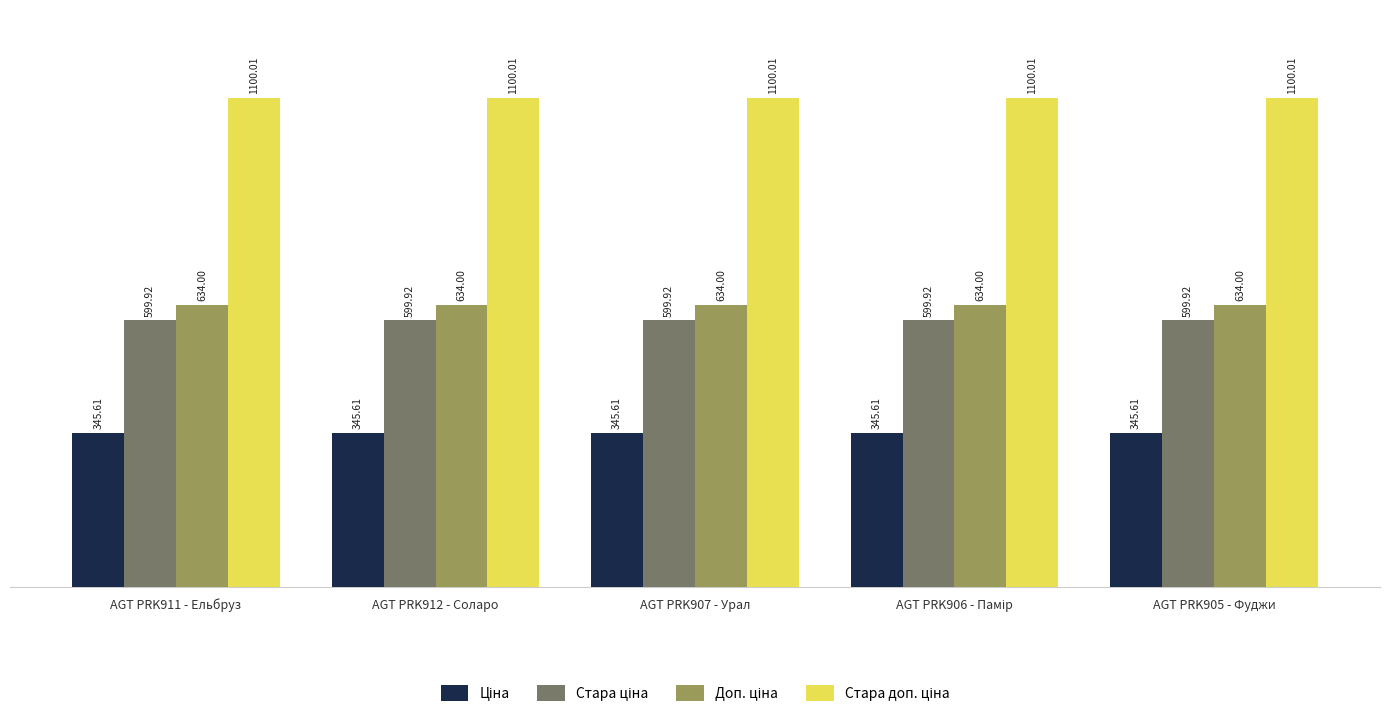

Does the chart contain any negative values?

No